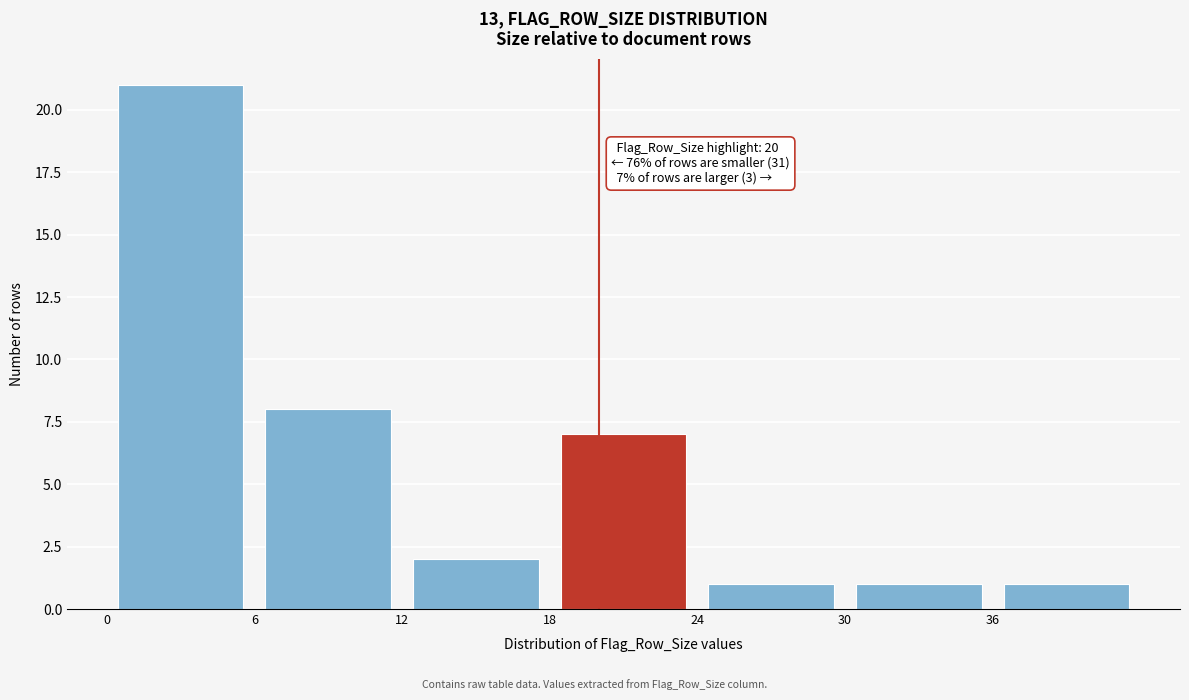

Over which range of the x-axis is the bar tallest?

0 to 6